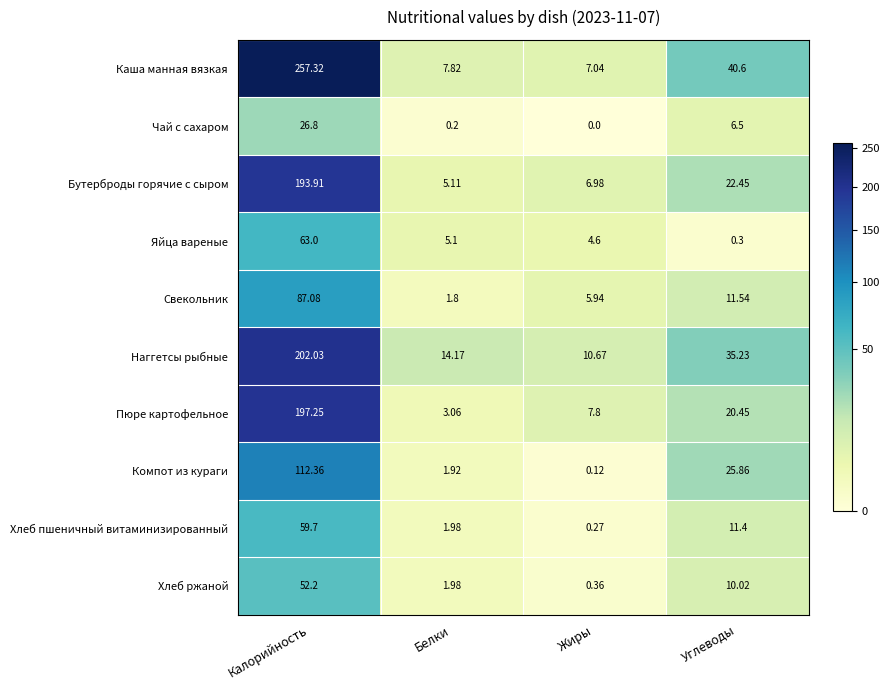

Which label corresponds to the largest value in the chart?

Калорийность